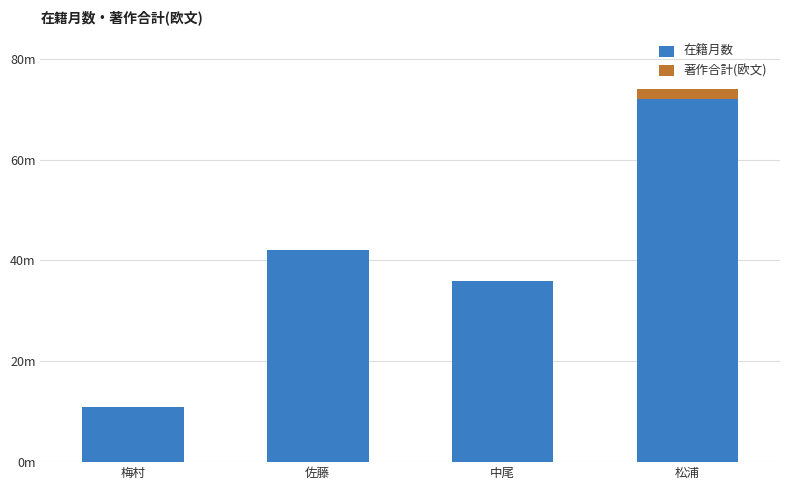

Is it true that 著作合計(欧文) equals 0 at 梅村?

True